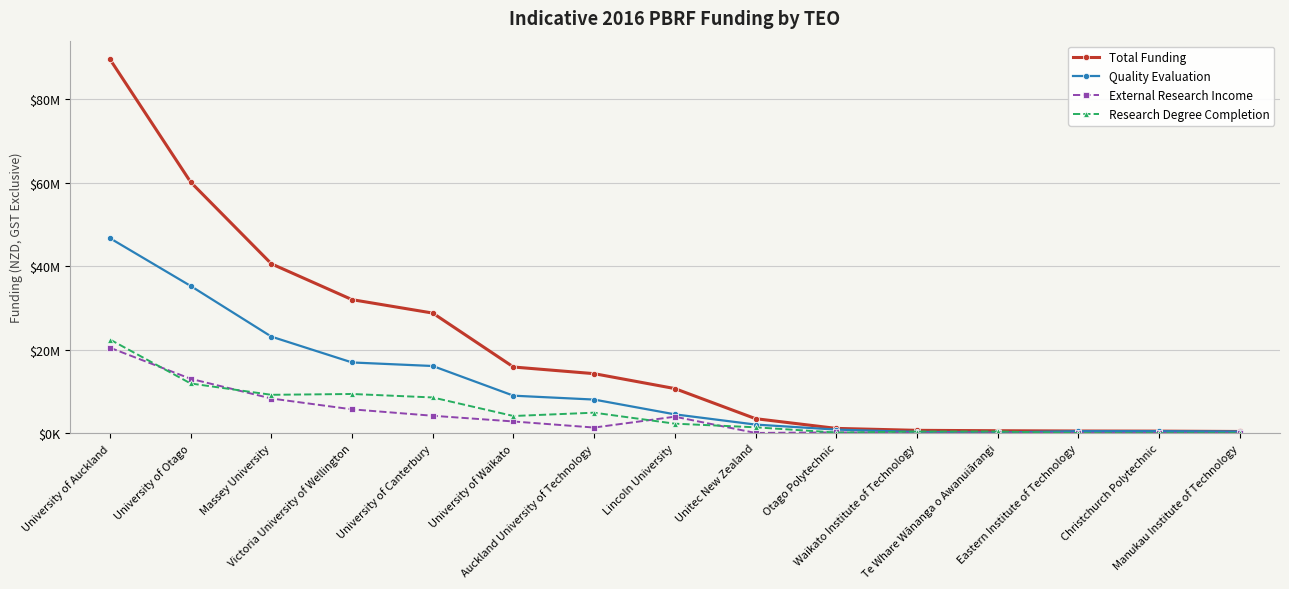

Which category has the highest value in the Total Funding series?

University of Auckland